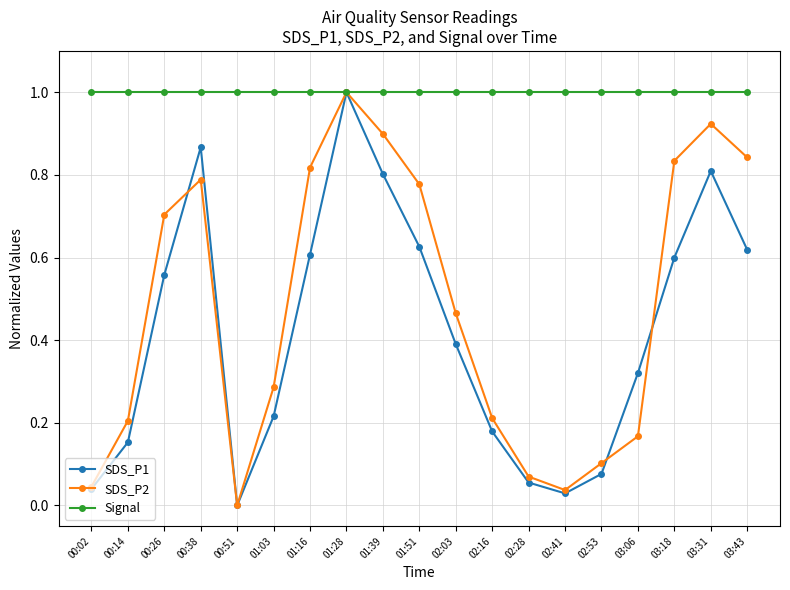

True or false: Signal has a value of 1.6 at 00:14.

False